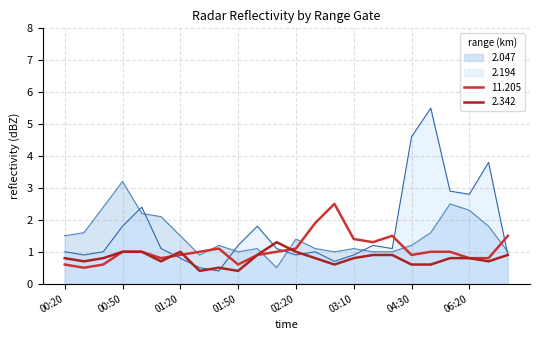

Does the chart have visible grid lines?

Yes